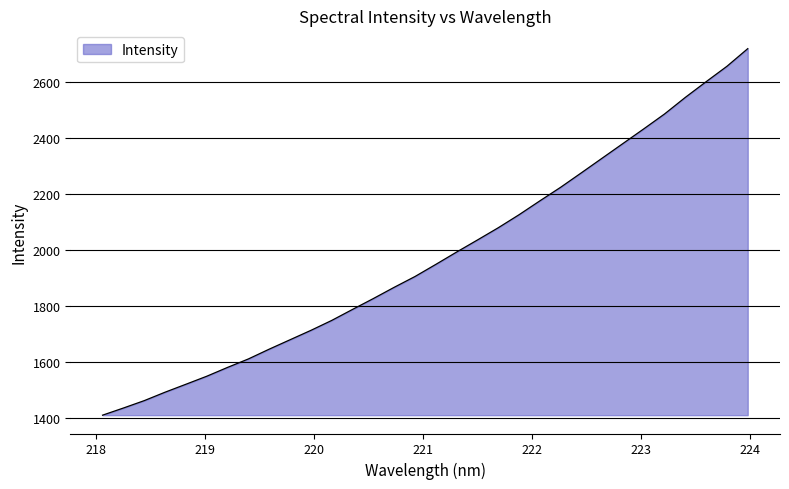

What is the smallest value displayed?

1408.8